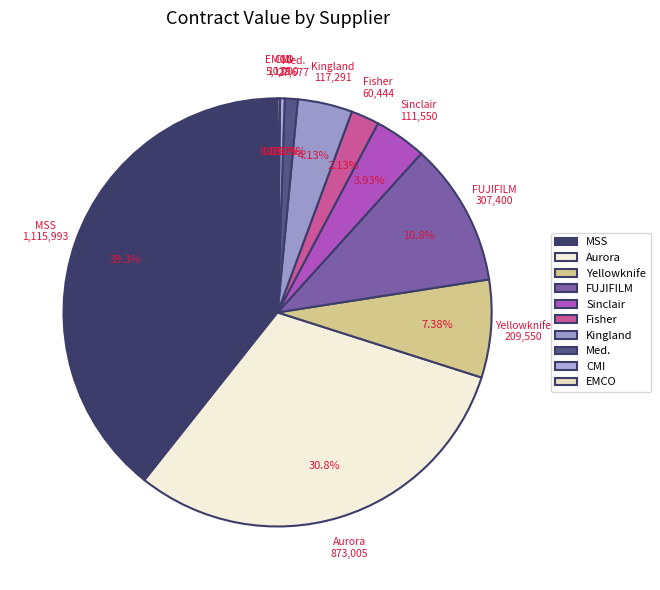

Is Fisher the majority of the pie?

No